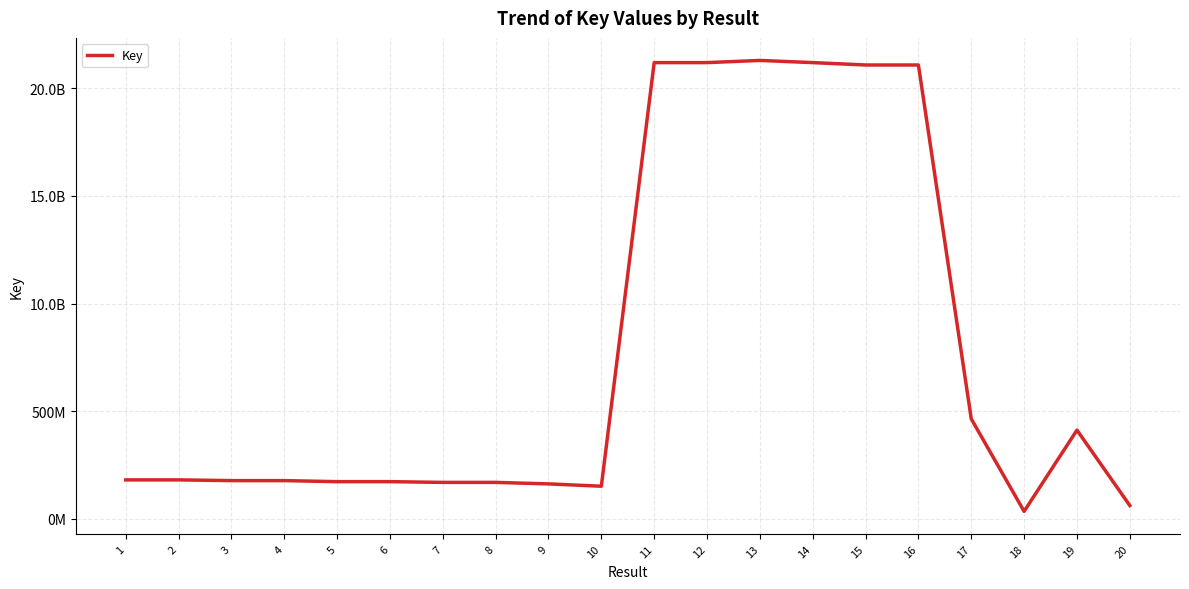

Does the chart have visible grid lines?

Yes